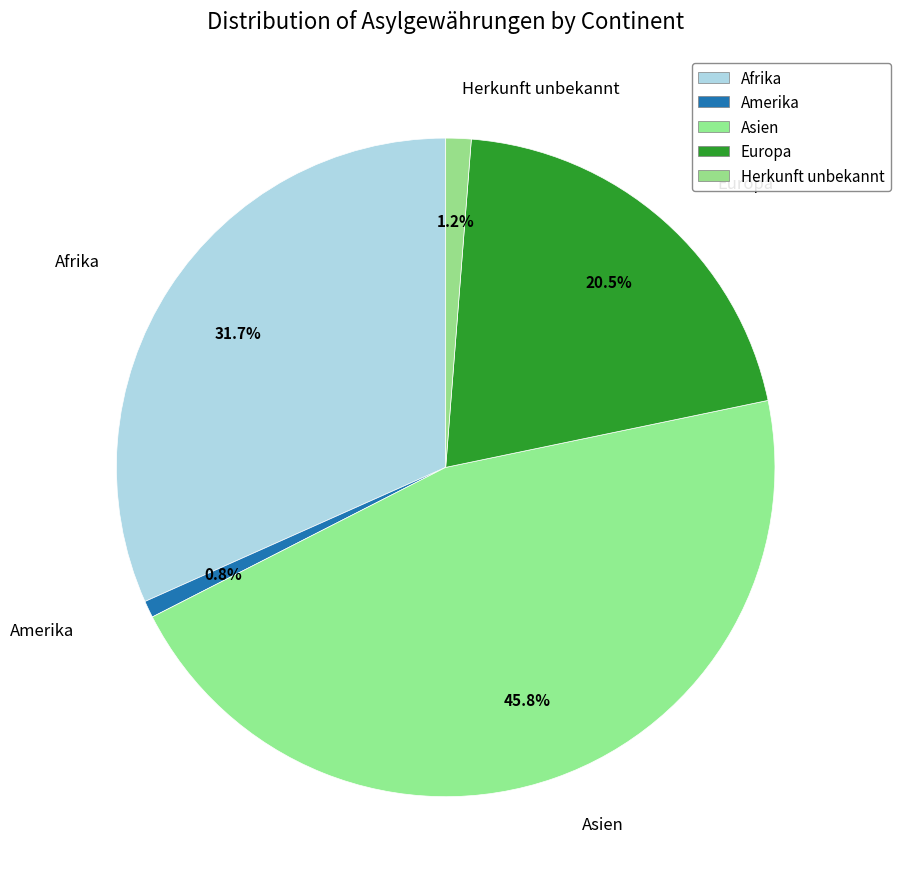

Count the number of slices in the pie.

5